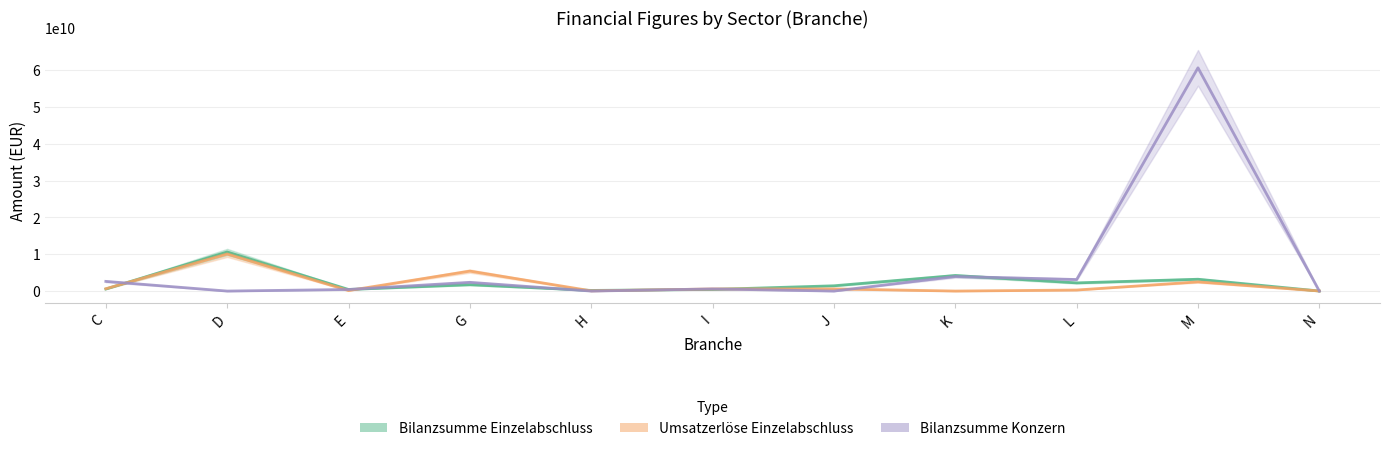

Which has a higher value, C or K?

K